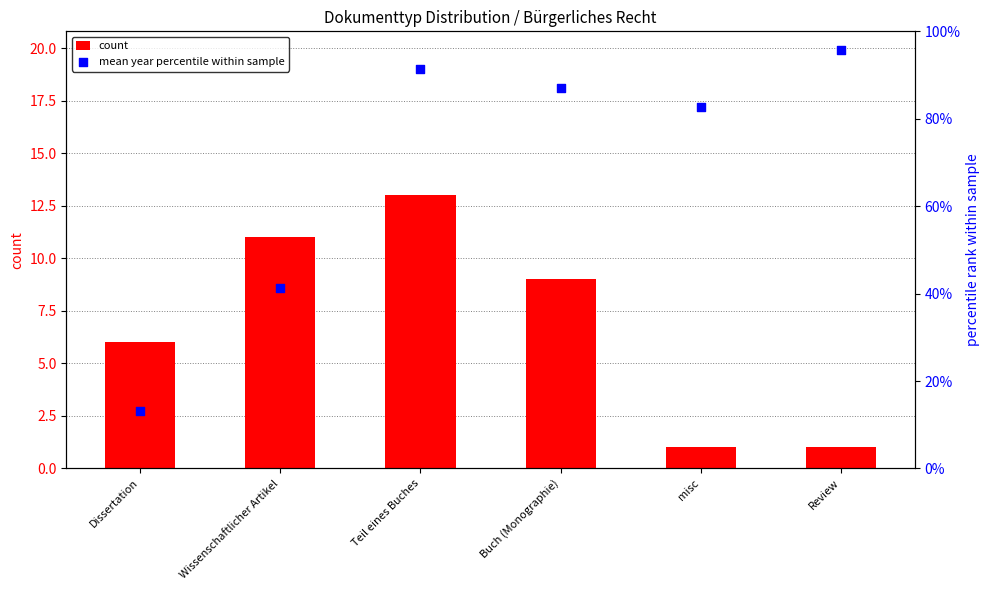

What are all the series names shown in the legend?

count, mean year percentile within sample